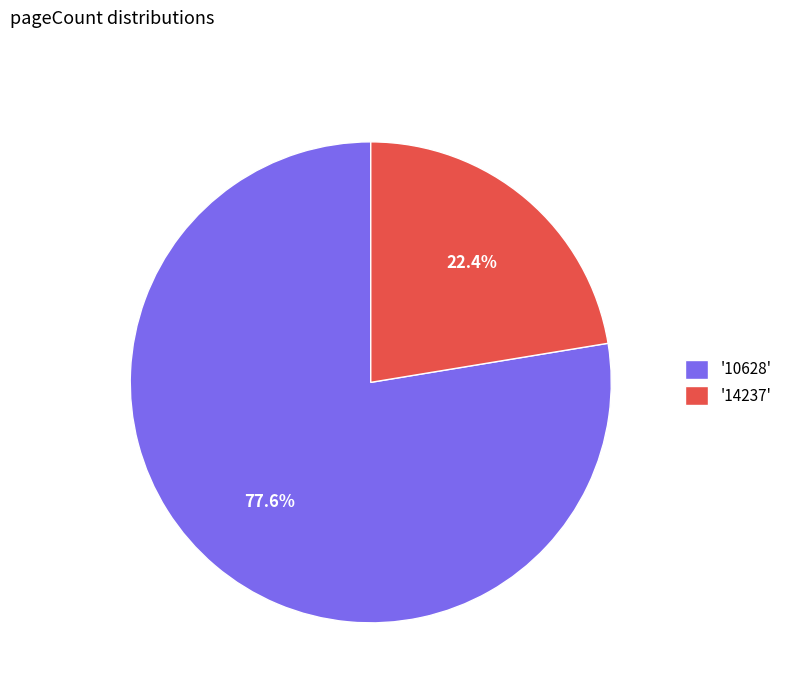

Combined, do '10628' and '14237' account for over 50%?

Yes